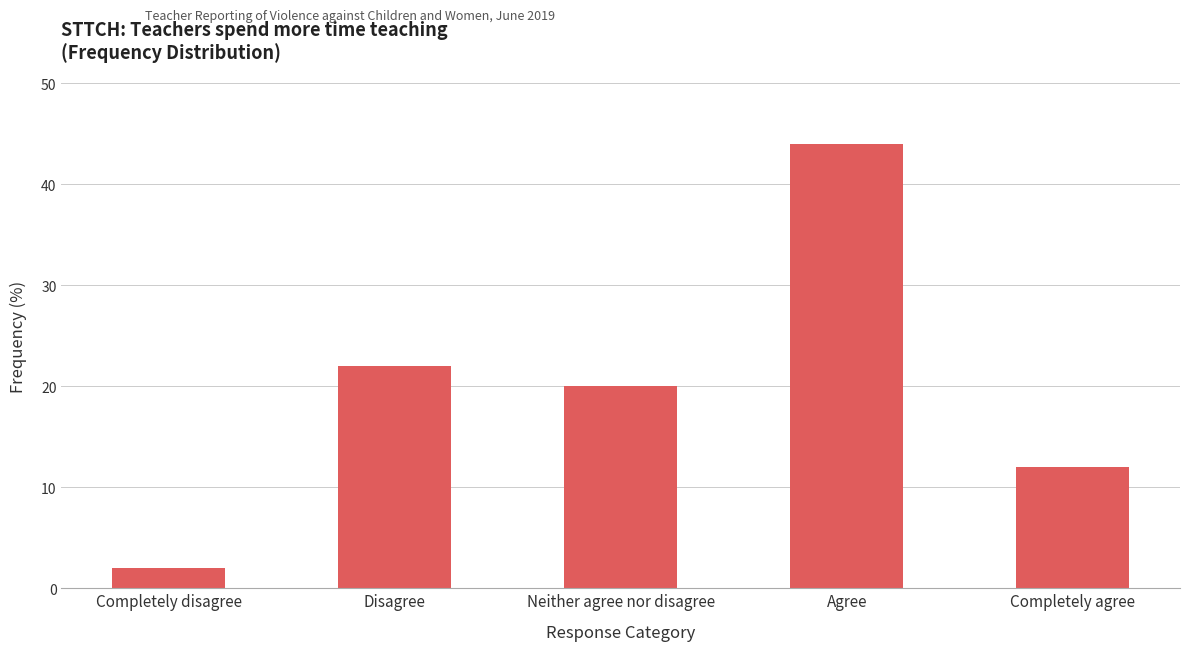

What is the sum of all values?

100